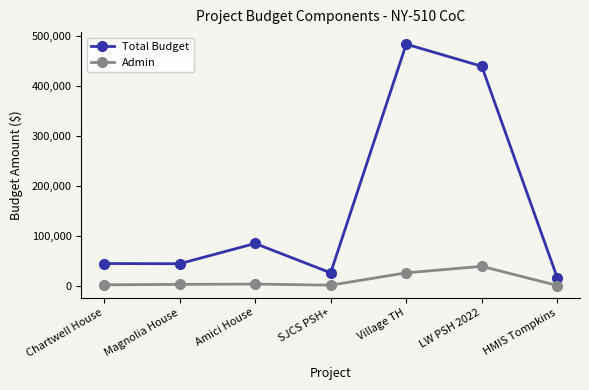

Is it true that Admin equals 2928 at Chartwell House?

True